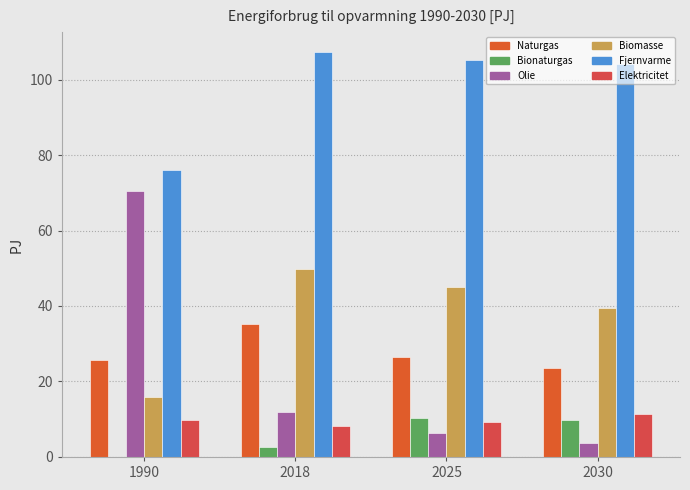

Where is Bionaturgas nearest to the value 5?

2018